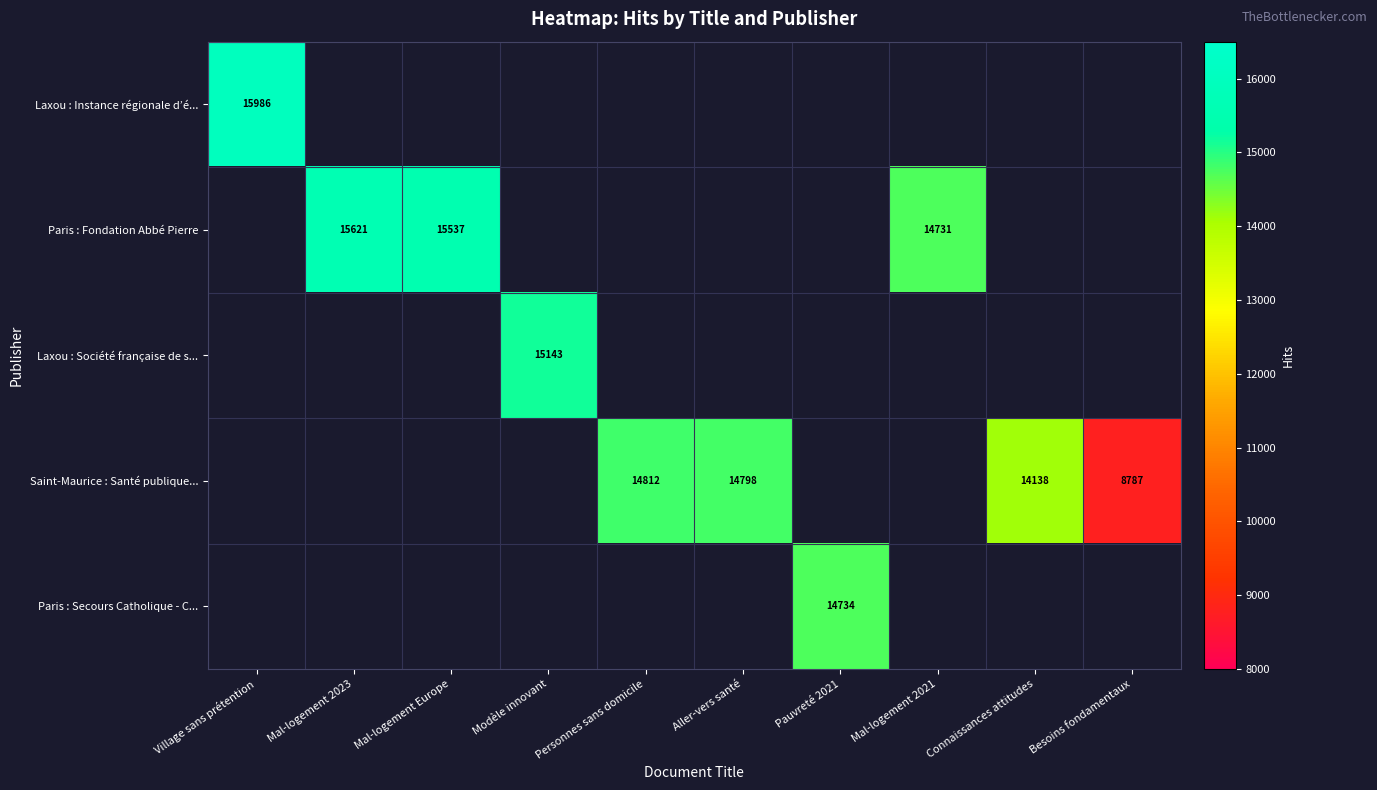

True or false: Paris : Secours Catholique - C... has a value of 14734 at Pauvreté 2021.

True